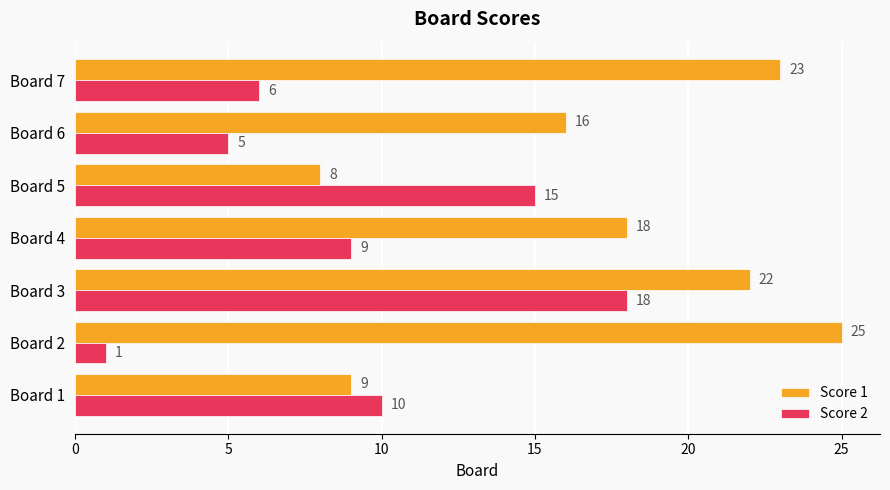

Count the number of data series in this chart.

2